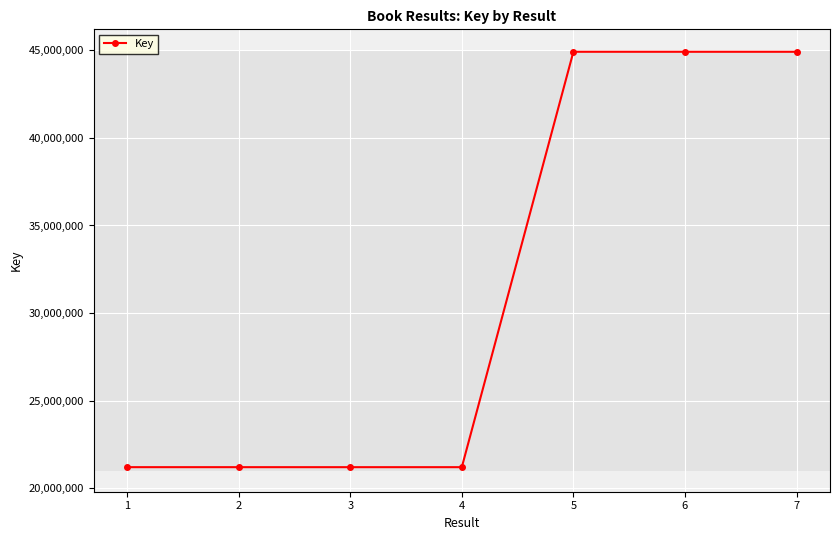

True or false: there are more than 0 points higher than both neighbors.

True